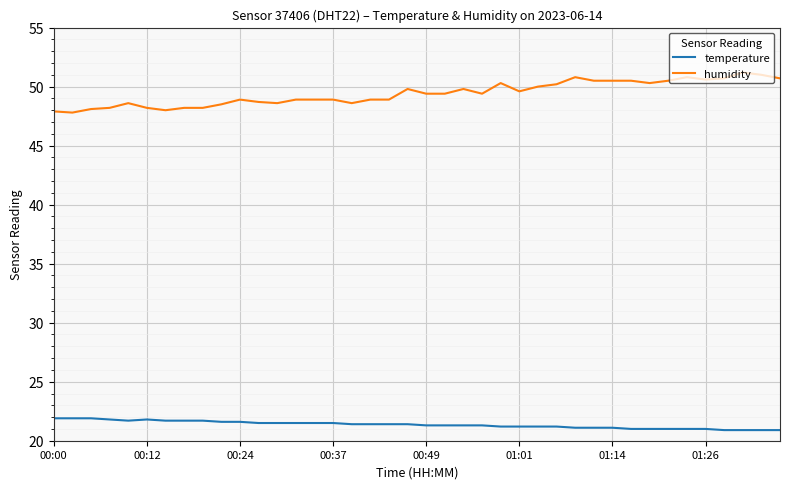

List the series in order of their peak value, highest first.

humidity, temperature